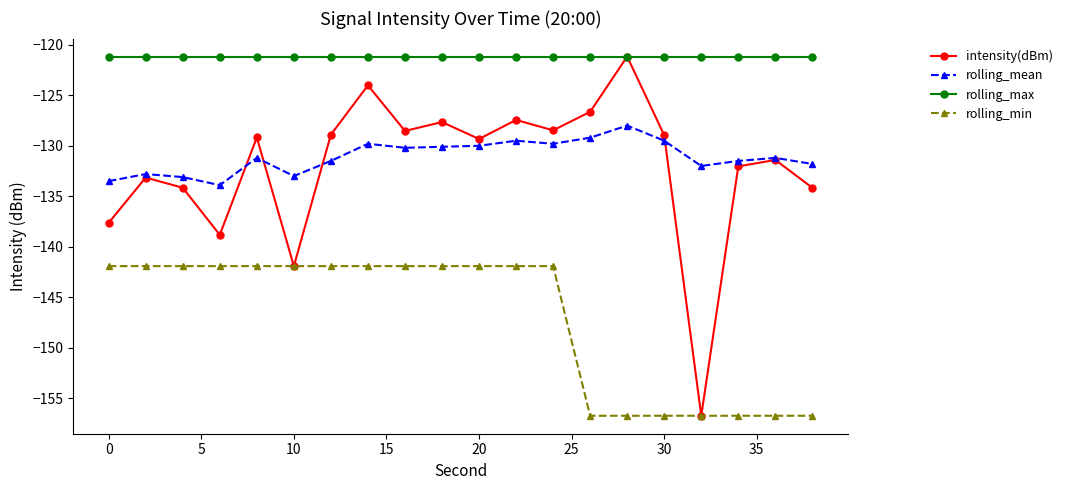

Does the chart have visible grid lines?

No